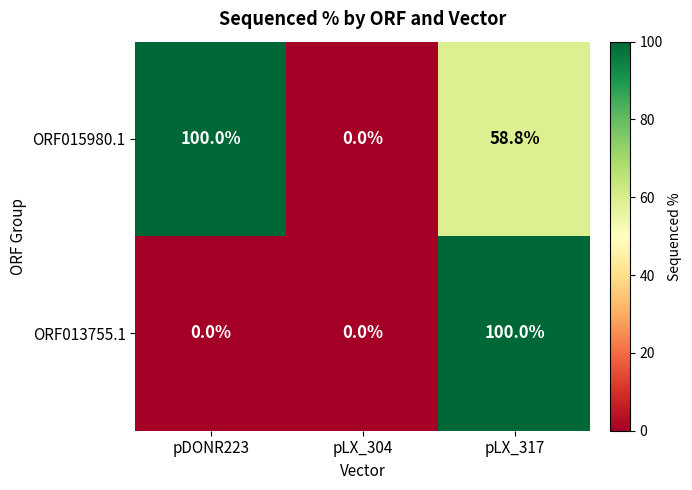

Reading left to right, list all the values displayed in this chart.

ORF015980.1: 100.0	0.0	58.8
ORF013755.1: 0.0	0.0	100.0